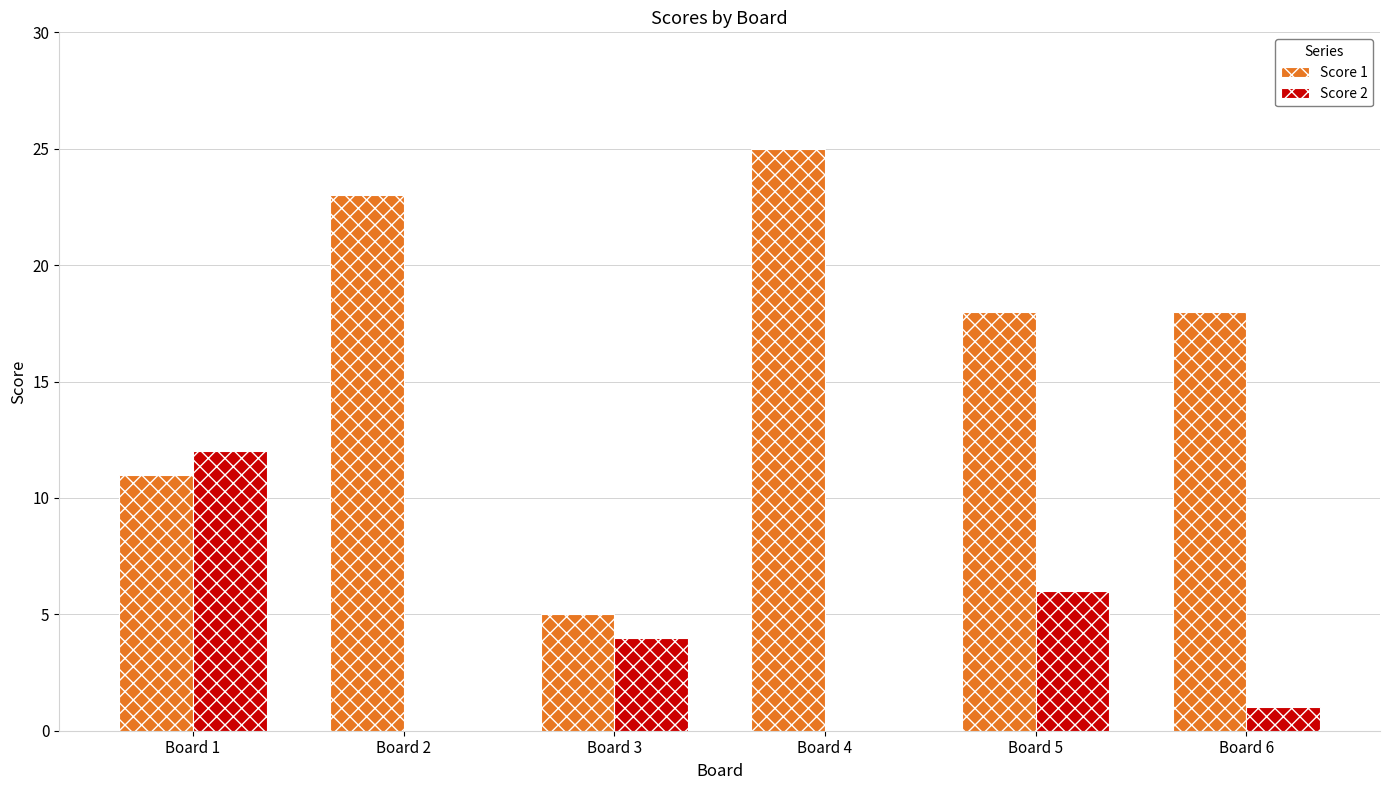

True or false: Score 2 has a value of -7 at Board 2.

False